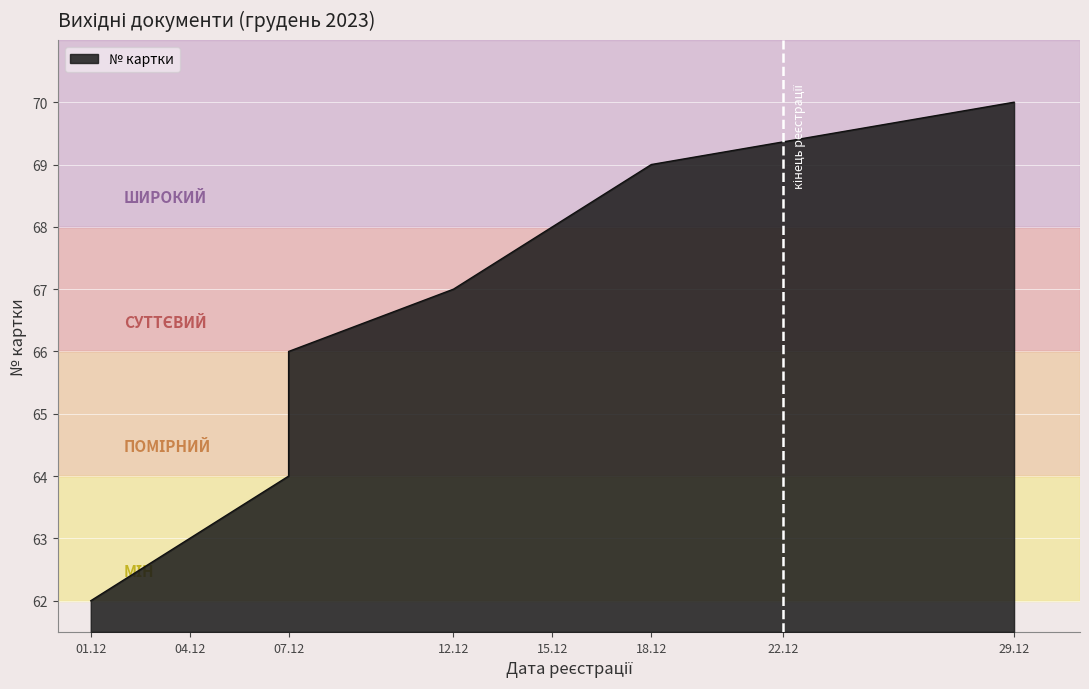

Which label corresponds to the smallest value in the chart?

01.12